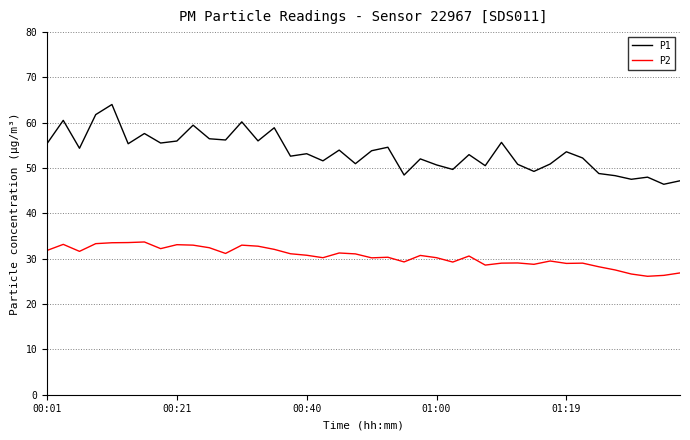

Which series has the largest range (max minus min)?

P1